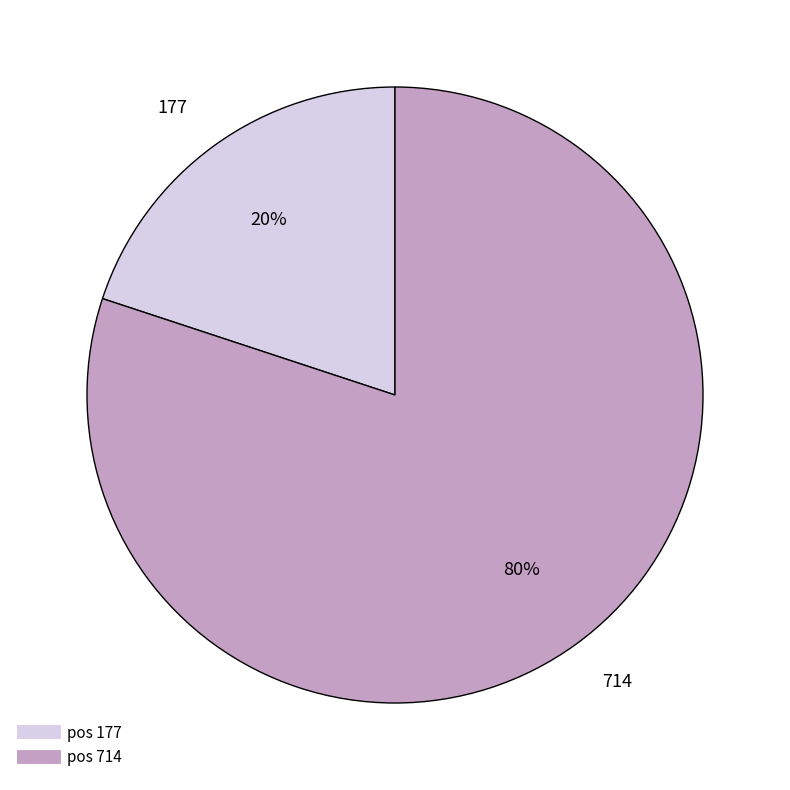

Count the number of slices in the pie.

2